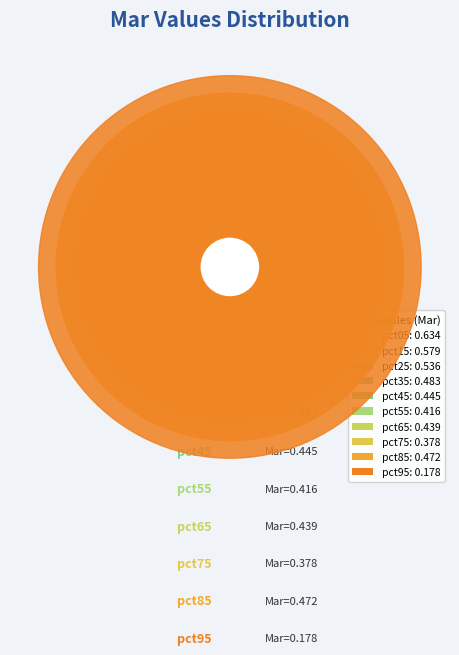

Does pct85 account for over 50% of the chart?

No